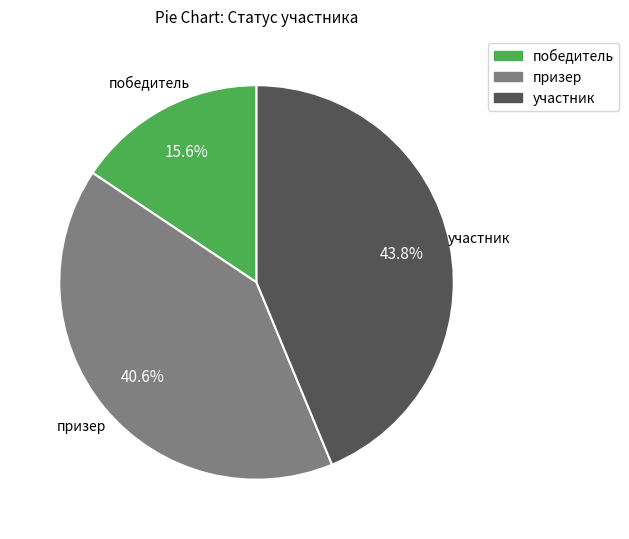

How many slices are in this pie chart?

3